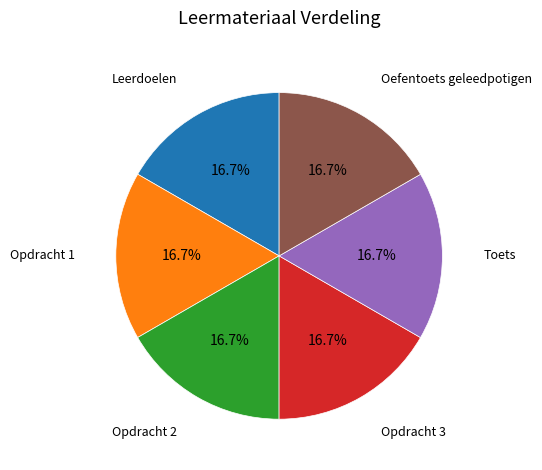

How many segments does this pie chart have?

6